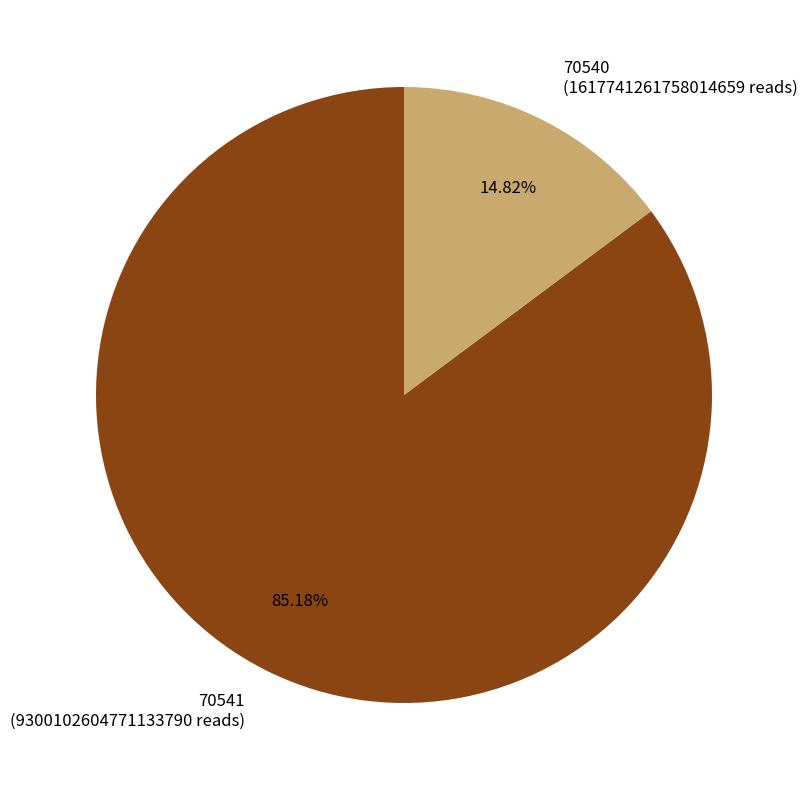

Between 70541 and 70540, which is larger?

70541